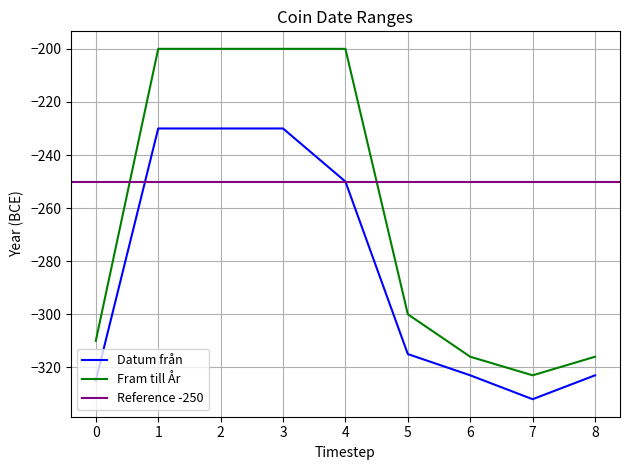

True or false: Fram till År and Datum från cross at least once.

False